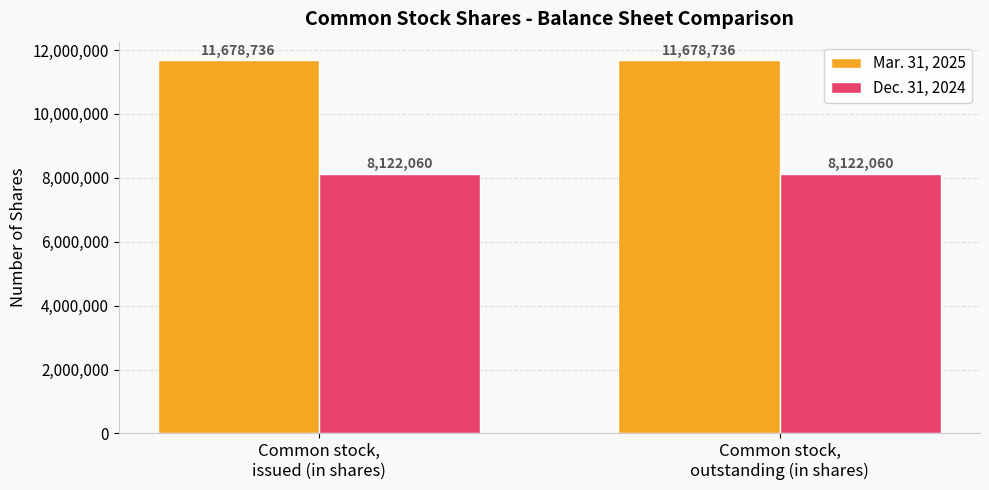

The Dec. 31, 2024 series shows 1843845 at Common stock,
issued (in shares). True or false?

False